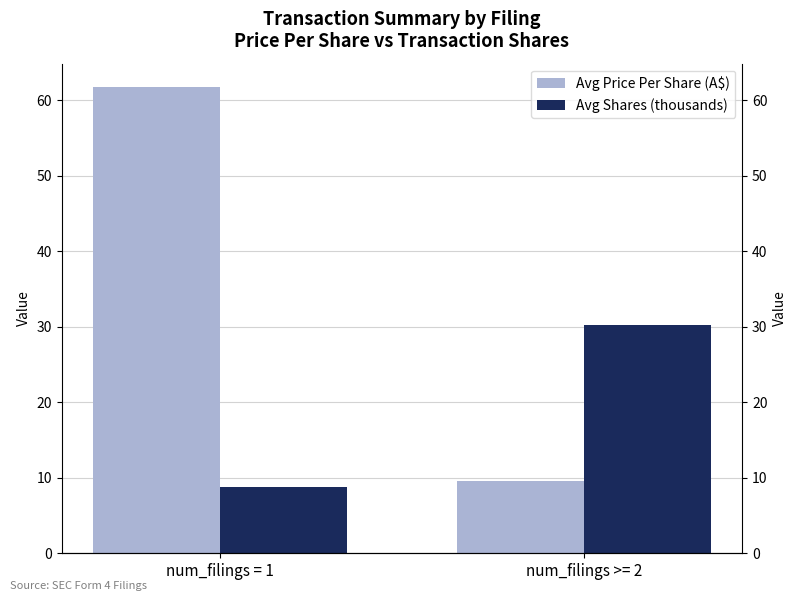

How many groups of bars are there?

2